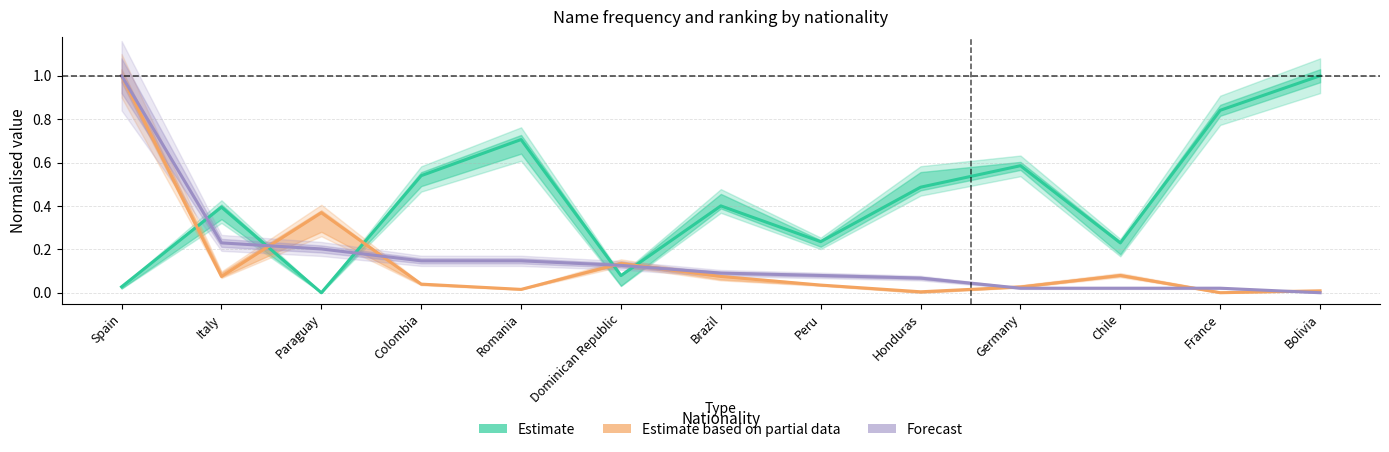

Reading right to left, list all the values displayed in this chart.

Position Total (Estimate): 1.0	0.8	0.2	0.6	0.5	0.2	0.4	0.1	0.7	0.5	0.0	0.4	0.0
Out Total (Partial Data): 0.0	0.0	0.1	0.0	0.0	0.0	0.1	0.1	0.0	0.0	0.4	0.1	1.0
Frequency (Forecast): 0.0	0.0	0.0	0.0	0.1	0.1	0.1	0.1	0.1	0.1	0.2	0.2	1.0